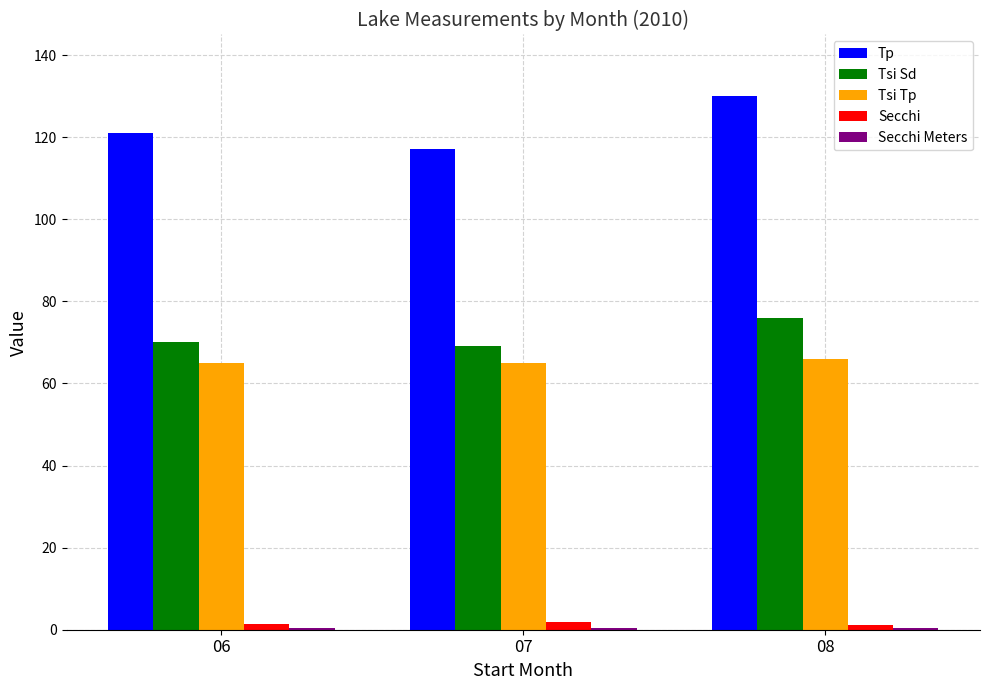

What is the difference between the Secchi values at 06 and 08?

0.4